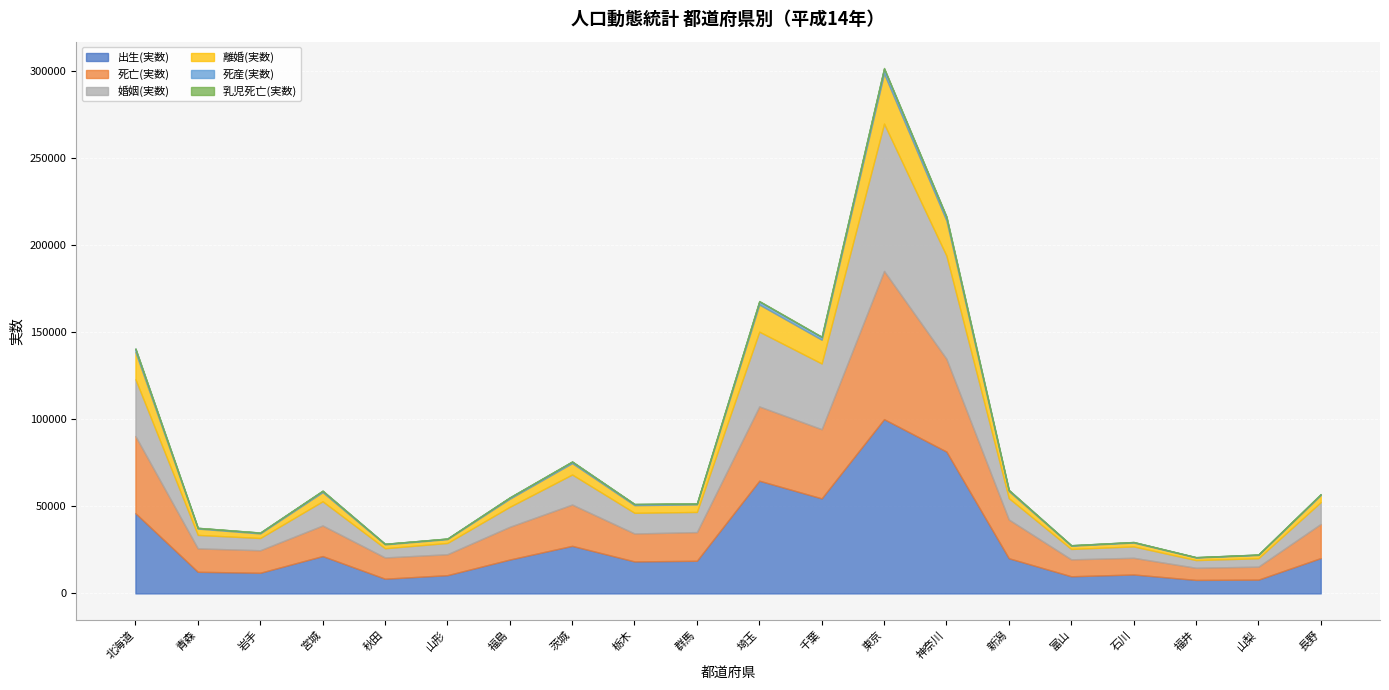

At which category is the sum across all series the highest?

東京